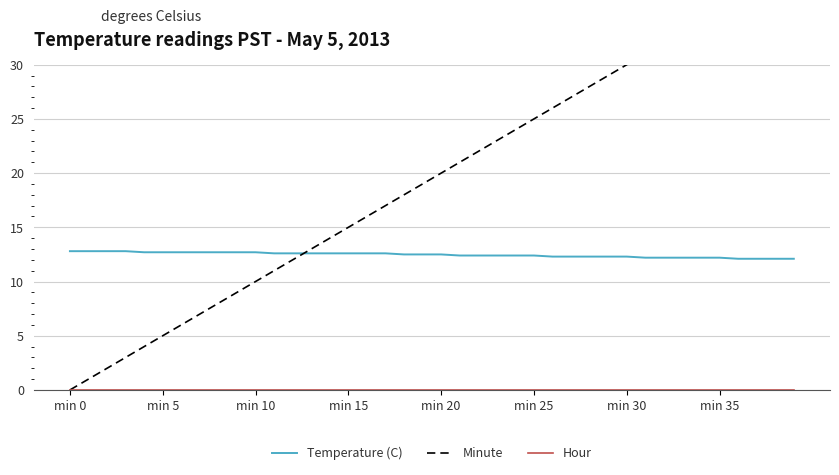

What position from the right is 21?

19